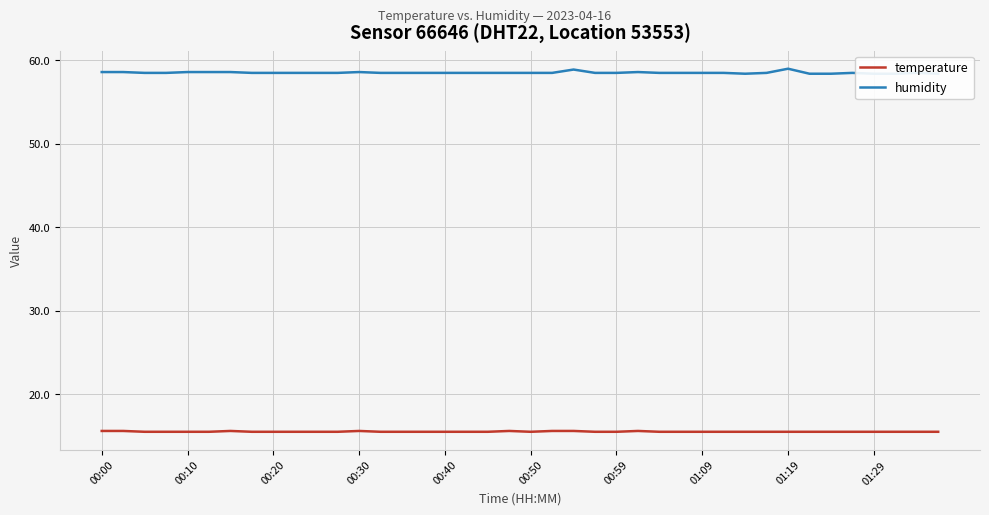

How many interior local valleys does the temperature series have?

1